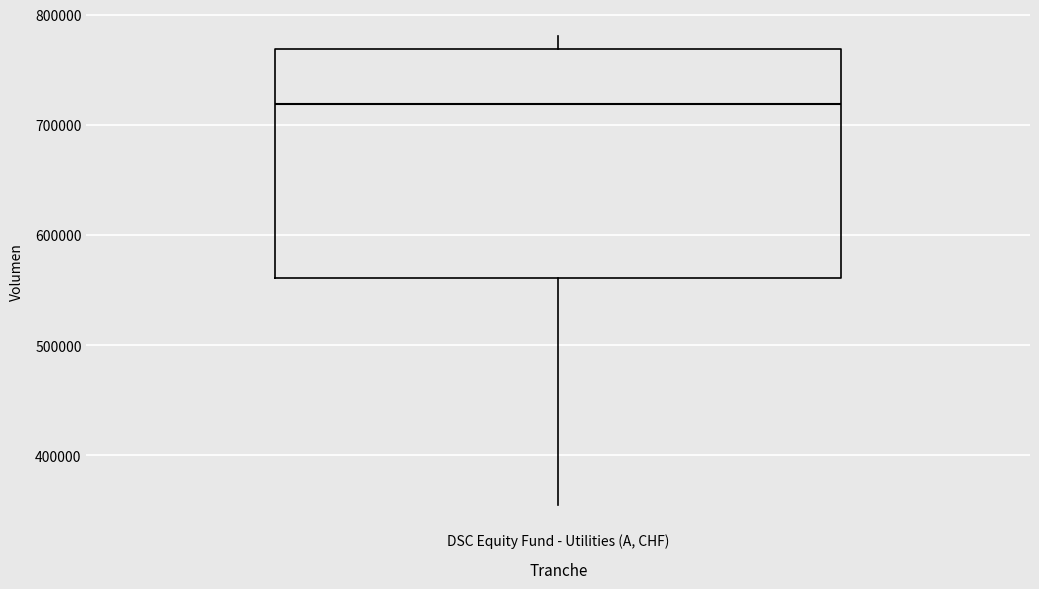

Where is the lower edge of the box for DSC Equity Fund - Utilities (A, CHF) on the y-axis? The values are not printed on the chart, so give them approximately, as read against the axis.

560000